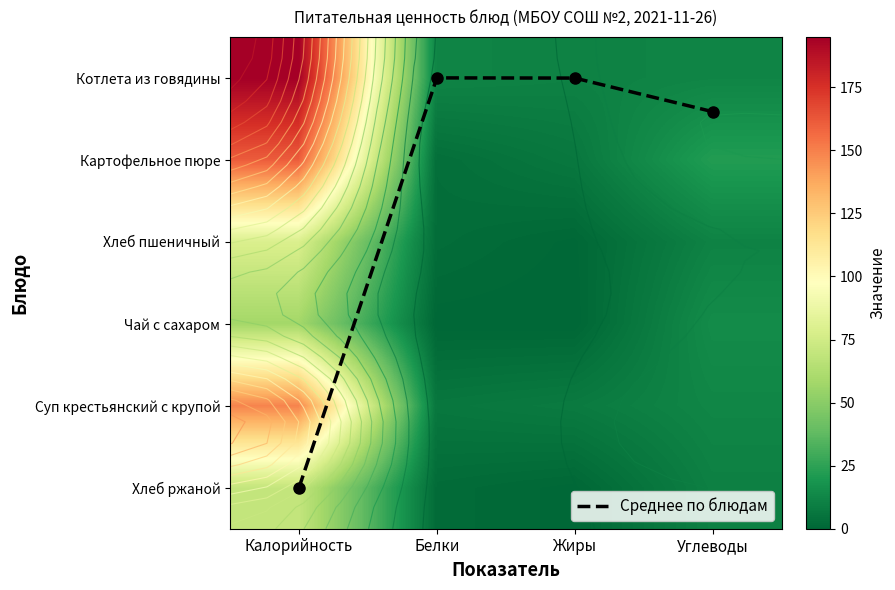

Which has a higher value, Калорийность or Углеводы?

Калорийность